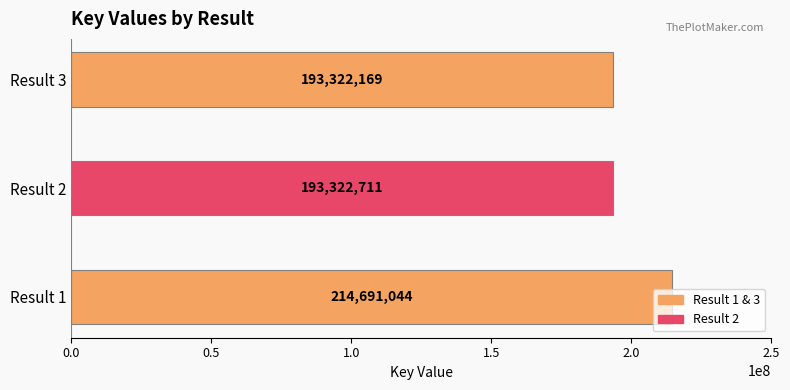

The chart shows a value of 109404160 at Result 3. True or false?

False